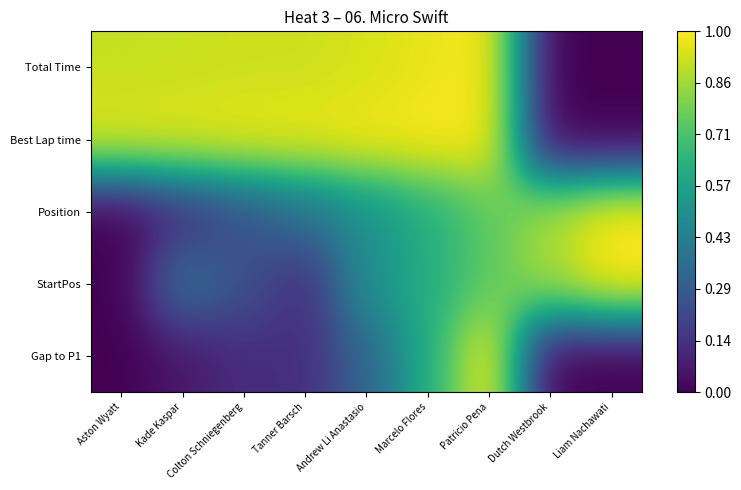

At Aston Wyatt, list the series in order from largest to smallest.

Best Lap time, Total Time, Position, StartPos, Gap to P1